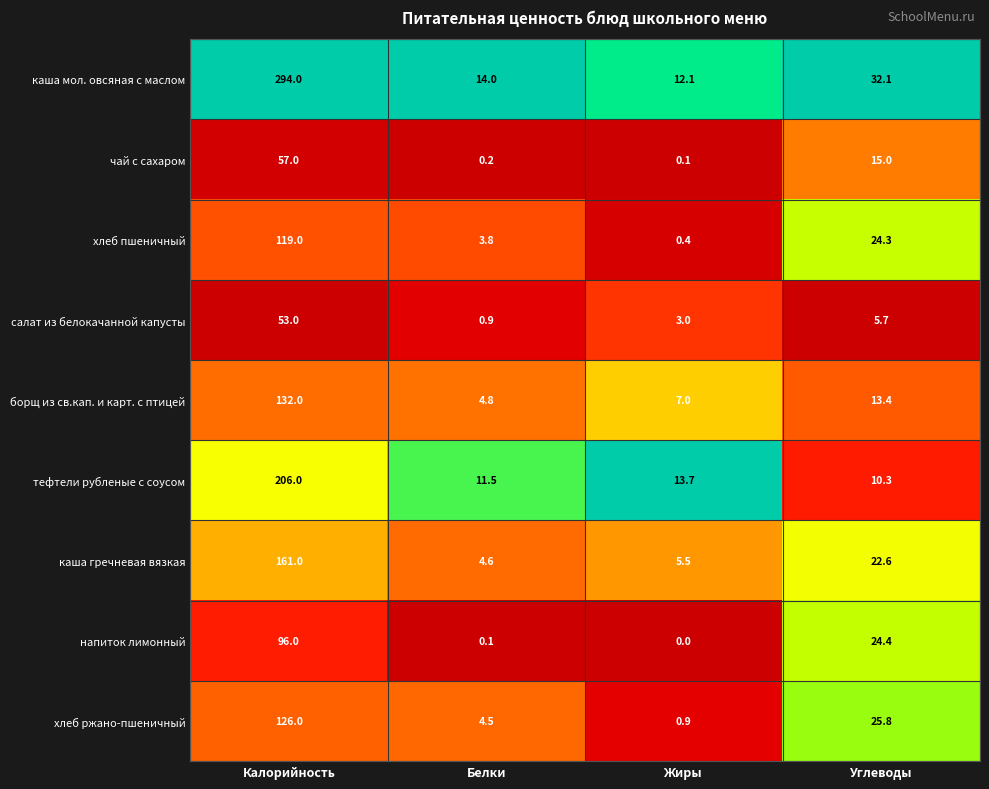

At how many categories does at least one series exceed 0?

4